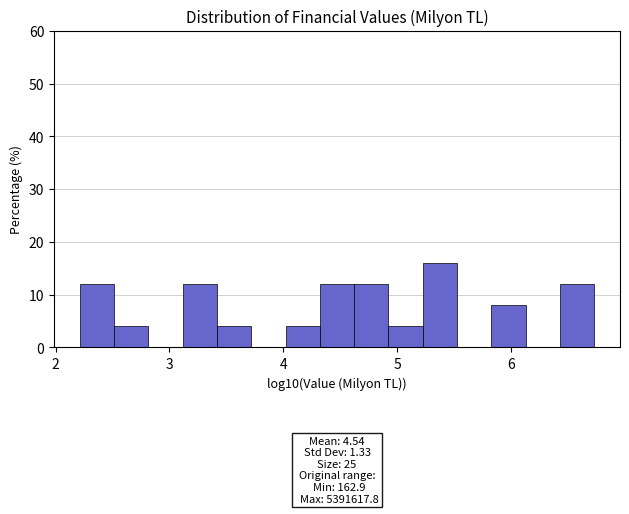

Around what value on the x-axis is the tallest bar? Give the approximate position of its centre, as read against the axis.

5.4